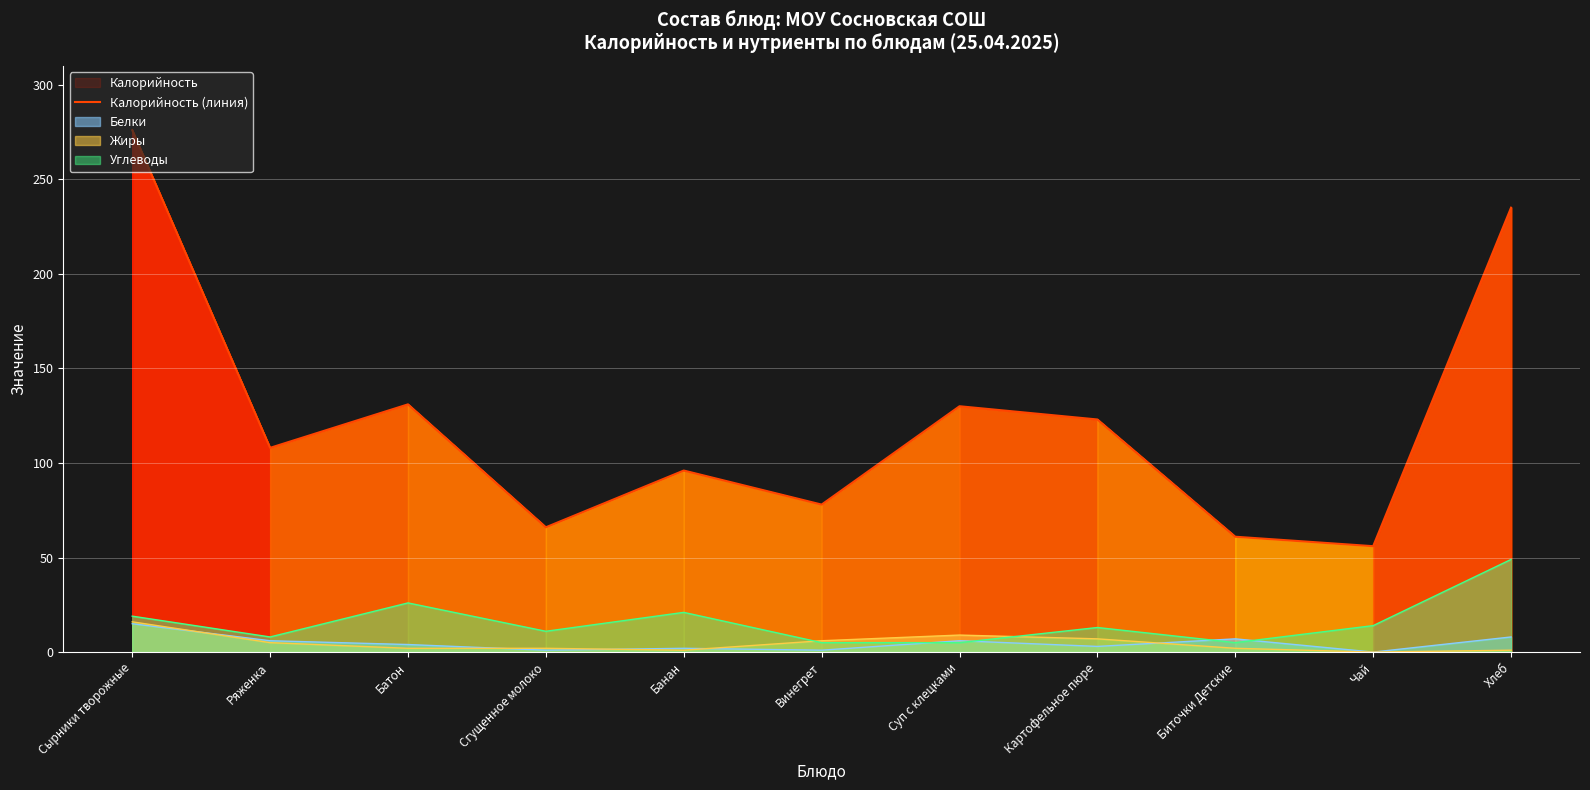

Rank the categories by value from highest to lowest.

Сырники творожные, Хлеб, Батон, Суп с клецками, Картофельное пюре, Ряженка, Банан, Винегрет, Сгущенное молоко, Биточки Детские, Чай